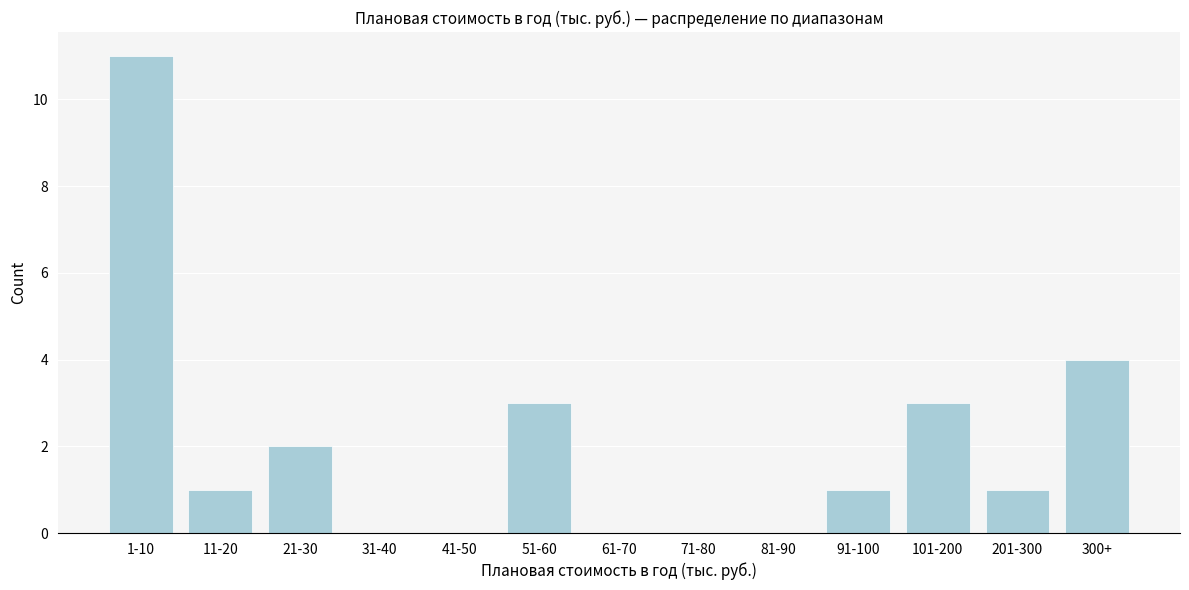

Reading right to left, extract all data points from this chart.

300+=4	201-300=1	101-200=3	91-100=1	81-90=0	71-80=0	61-70=0	51-60=3	41-50=0	31-40=0	21-30=2	11-20=1	1-10=11